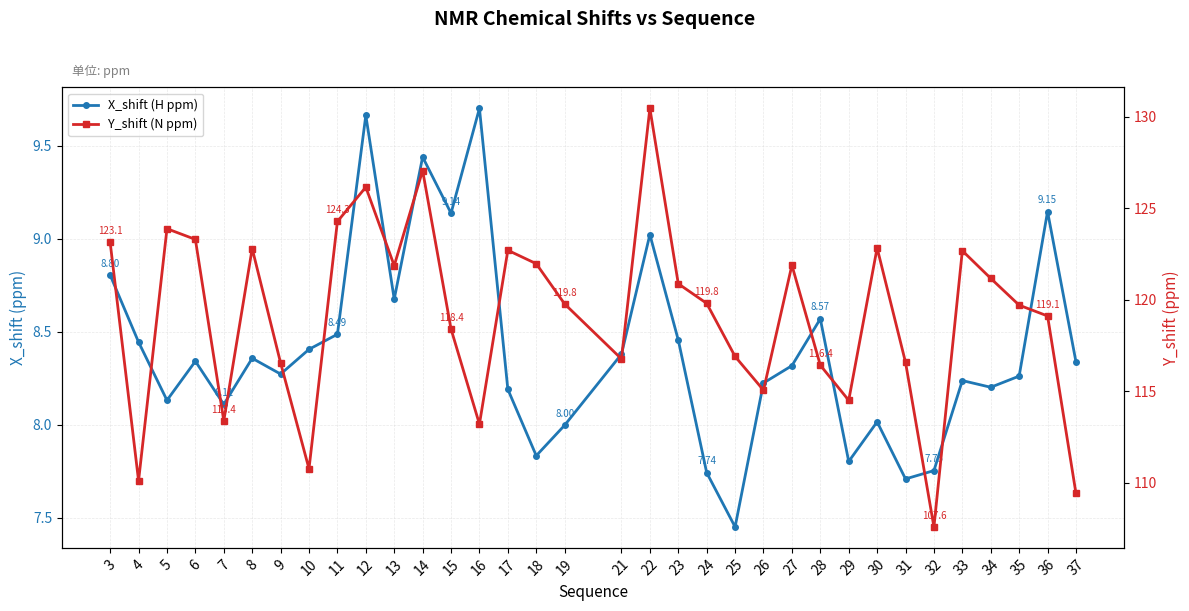

Which series changed the most between 10 and 34?

Y_shift (N ppm)